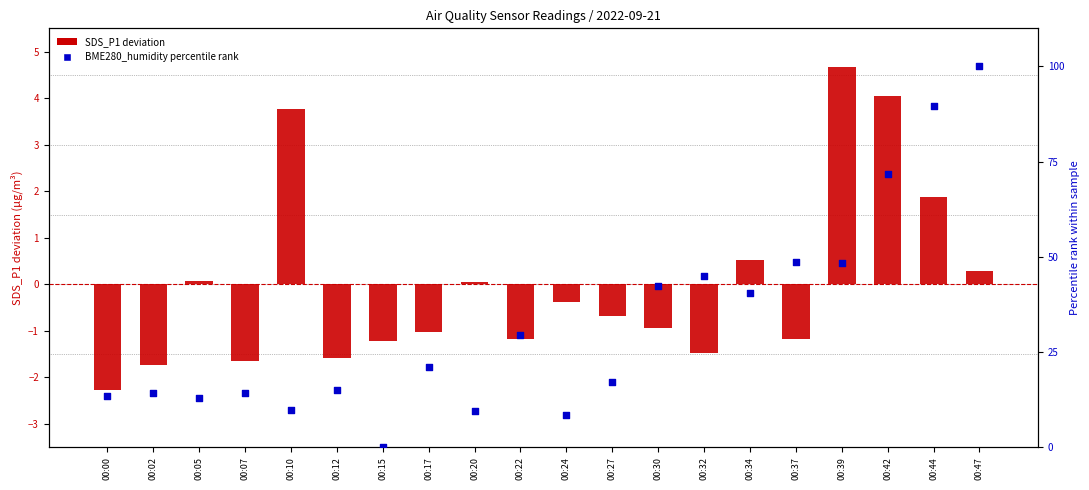

What is the total value across all series at 00:47?

100.3